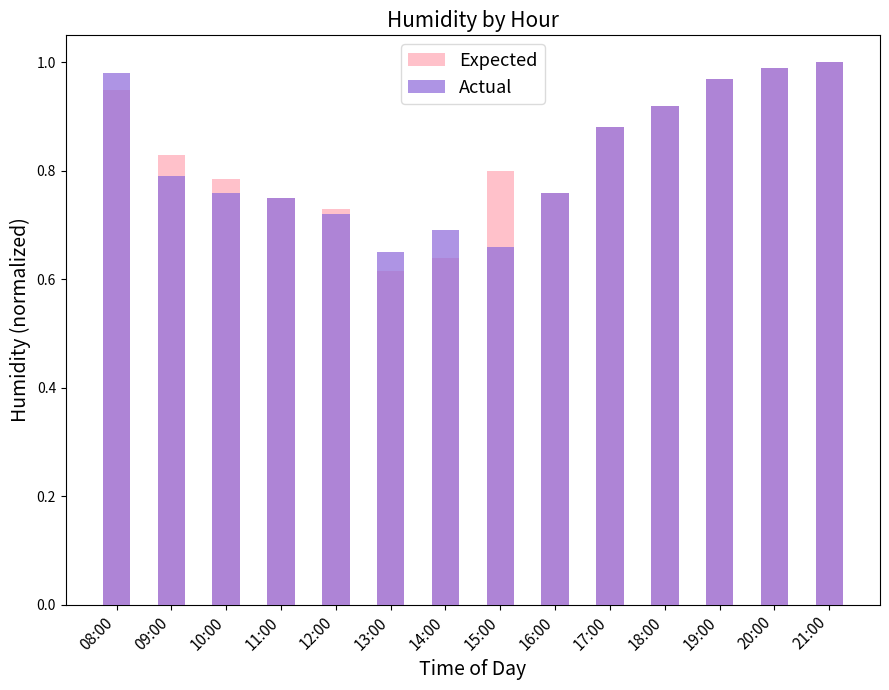

How many bars are there in total?

28